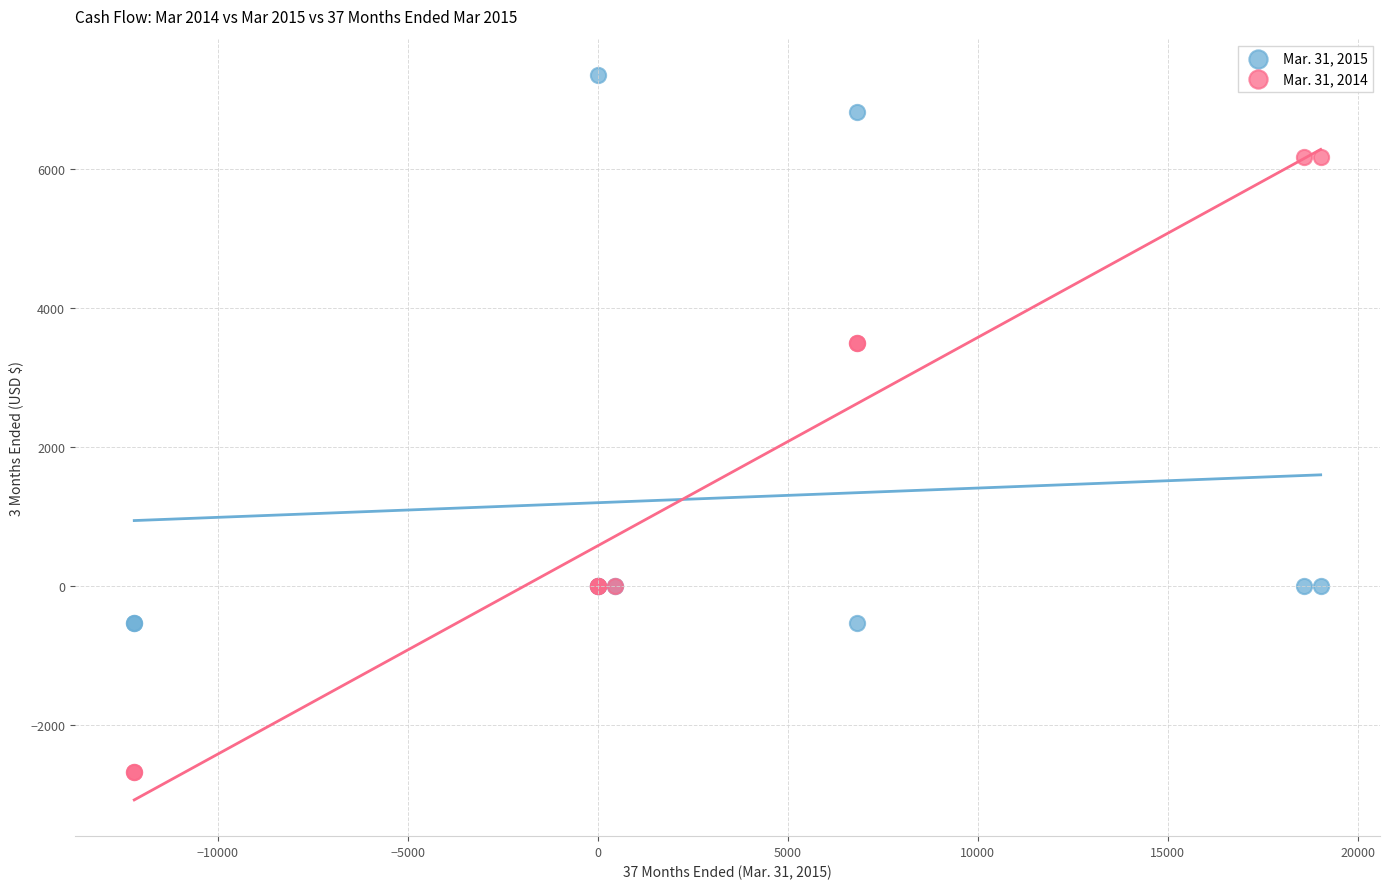

Which series reaches the minimum Y coordinate?

Mar. 31, 2014